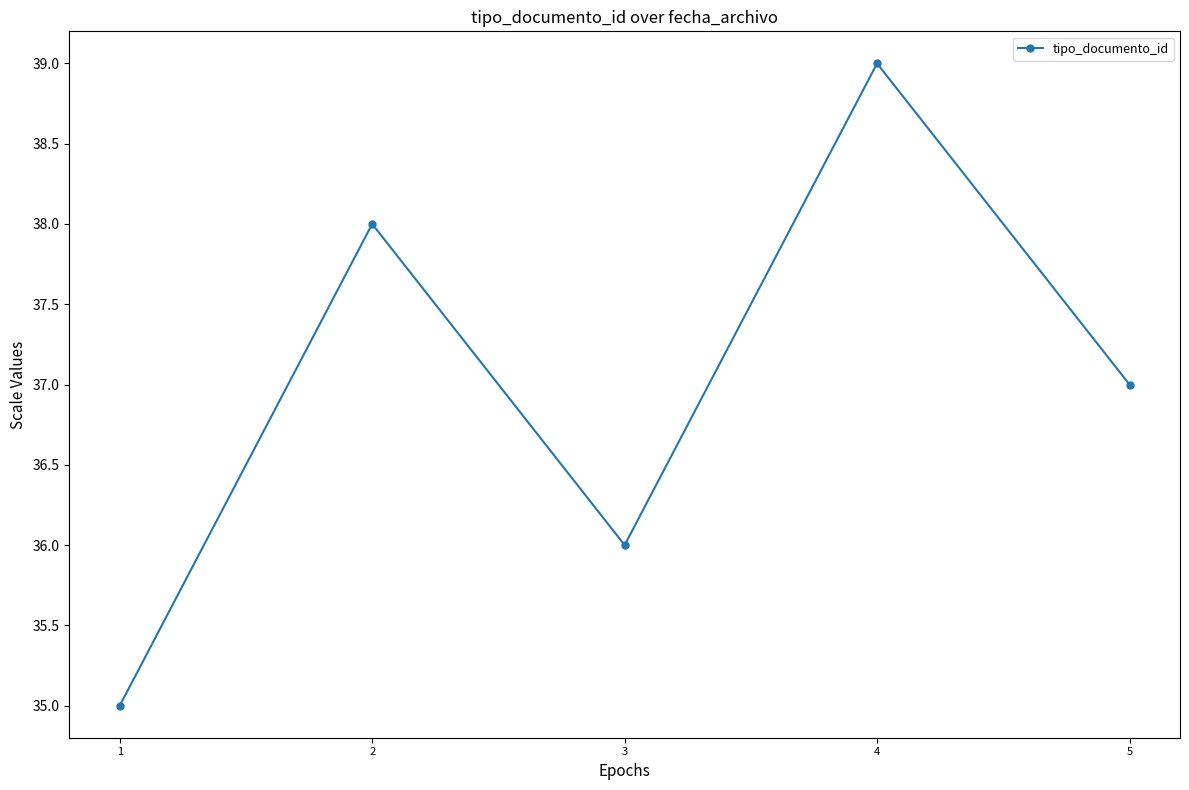

At which category does the data reach its first local peak?

2